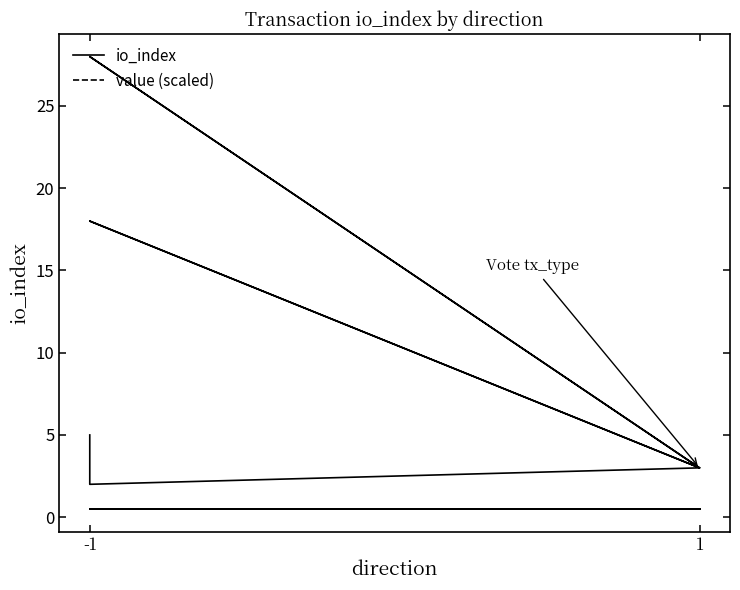

True or false: value (scaled) and io_index cross at least once.

False